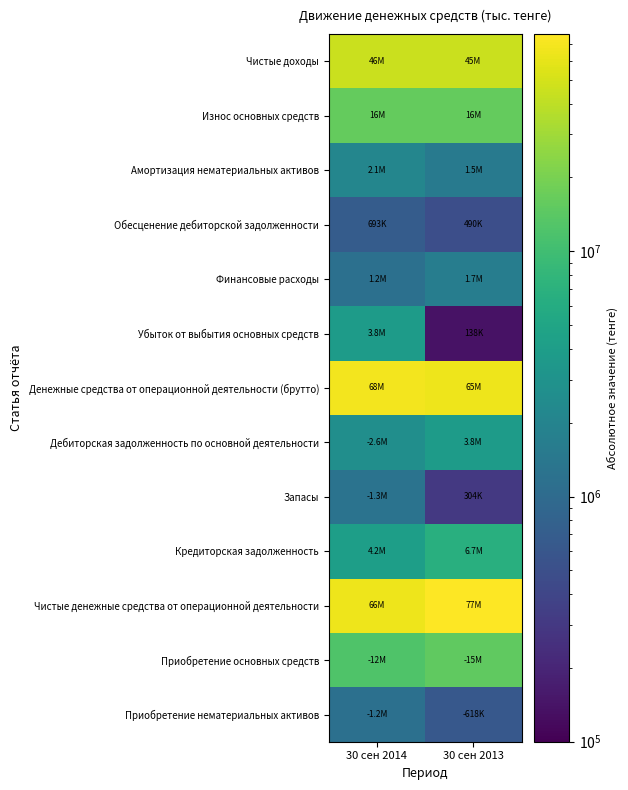

Between 30 сен 2014 and 30 сен 2013, which series saw the biggest shift?

Чистые денежные средства от операционной деятельности